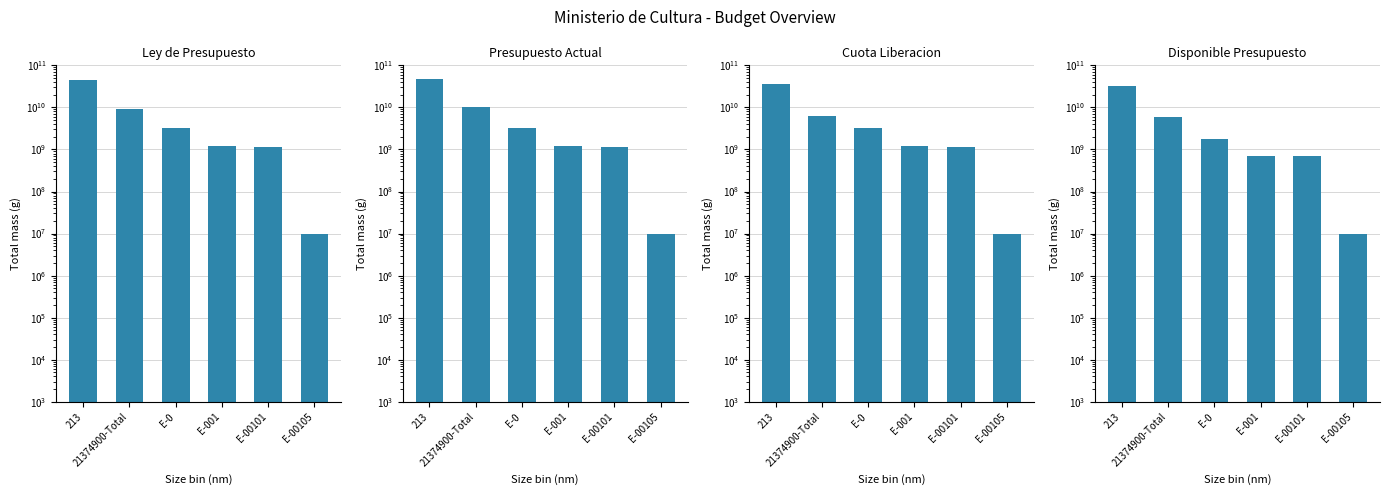

Reading left to right, list all the values displayed in this chart.

Ley de Presupuesto: 213=45485008165.8	21374900-Total=9007297914.0	E-0=3261230874.0	E-001=1175729623.0	E-00101=1165729623.0	E-00105=10000000.0
Presupuesto Actual: 213=48535479409.7	21374900-Total=9973402926.7	E-0=3261230874.0	E-001=1175729623.0	E-00101=1165729623.0	E-00105=10000000.0
Cuota Liberacion: 213=35688677286.5	21374900-Total=6217685929.8	E-0=3223973664.0	E-001=1175729623.0	E-00101=1165729623.0	E-00105=10000000.0
Disponible Presupuesto: 213=31872562352.1	21374900-Total=5860403638.2	E-0=1768005229.8	E-001=714862225.9	E-00101=704862225.9	E-00105=10000000.0